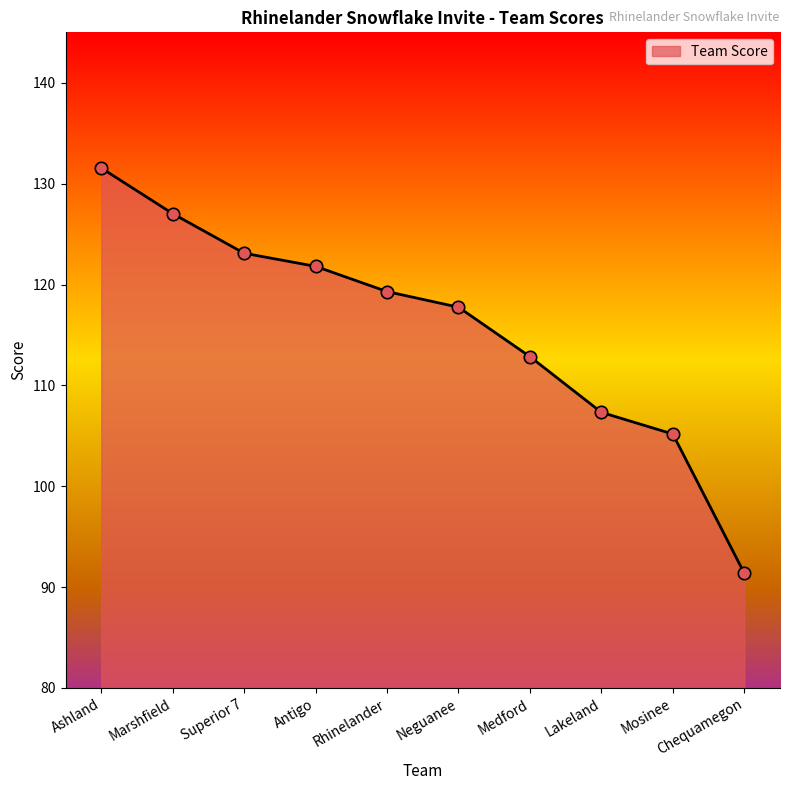

Which has a higher value, Superior 7 or Medford?

Superior 7